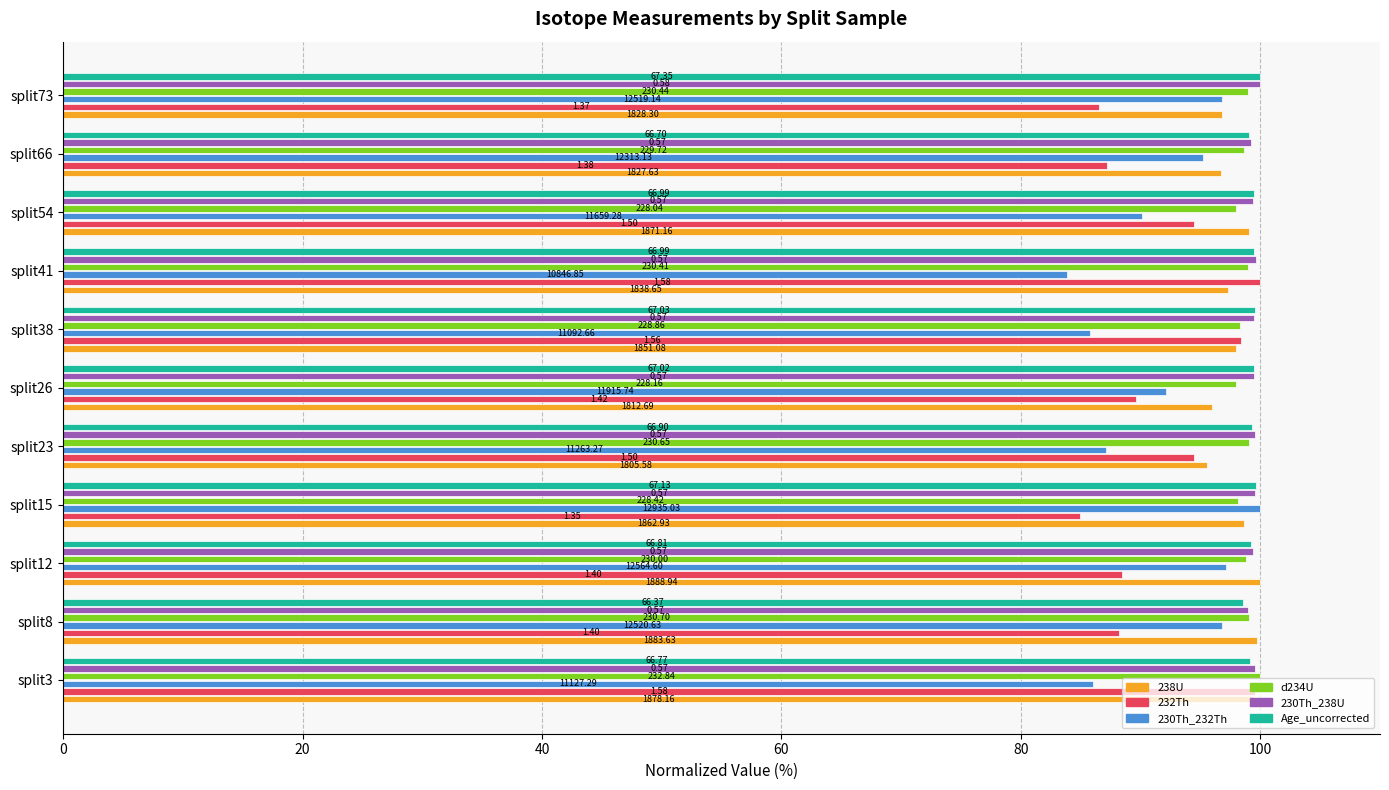

What are all the series names shown in the legend?

238U, 232Th, 230Th_232Th, d234U, 230Th_238U, Age_uncorrected